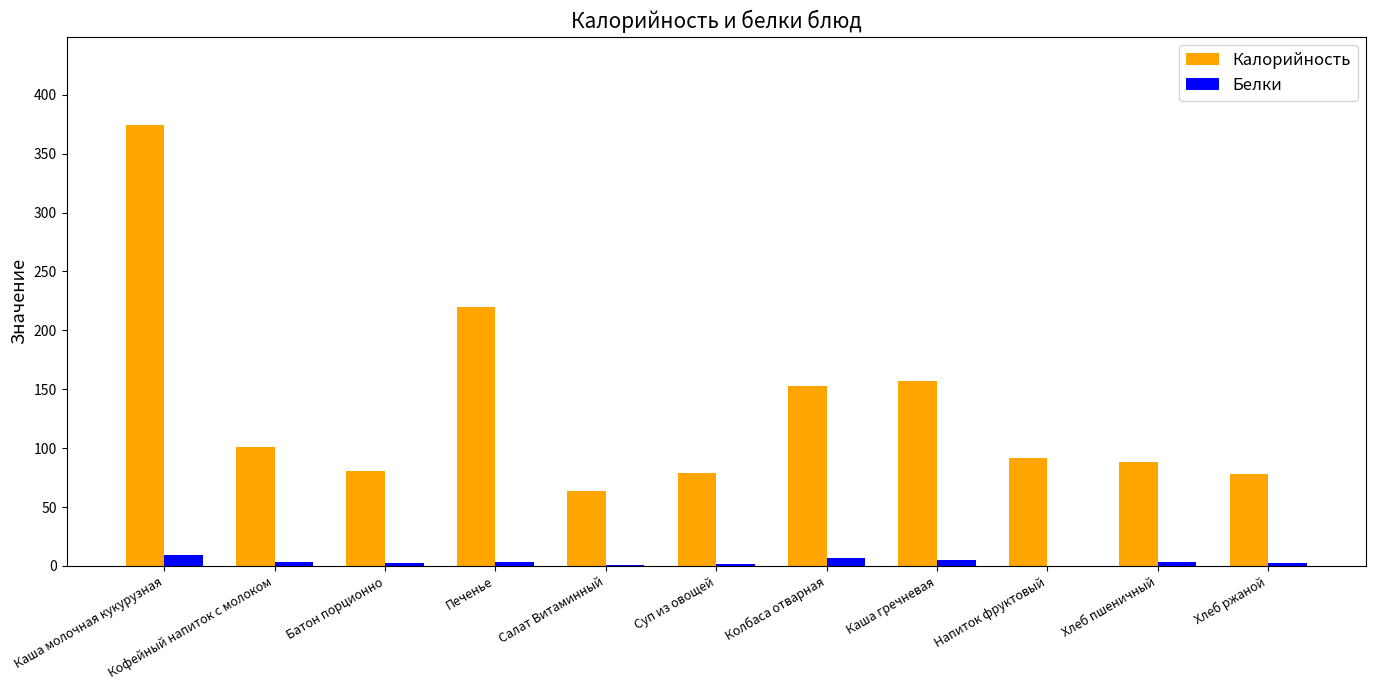

Where is Калорийность nearest to the value 219?

Печенье